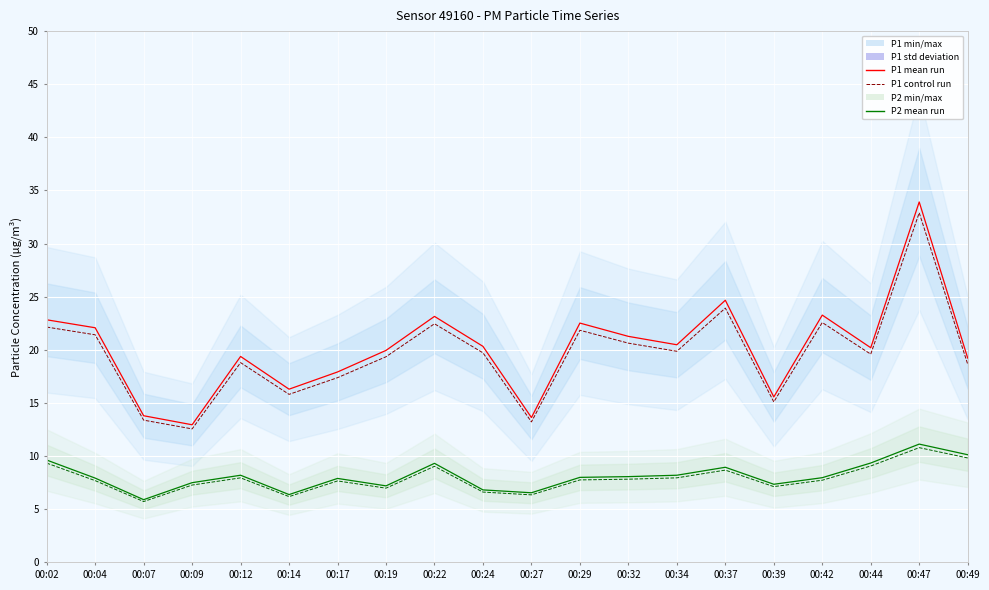

Does the chart display data point markers on the line(s)?

No